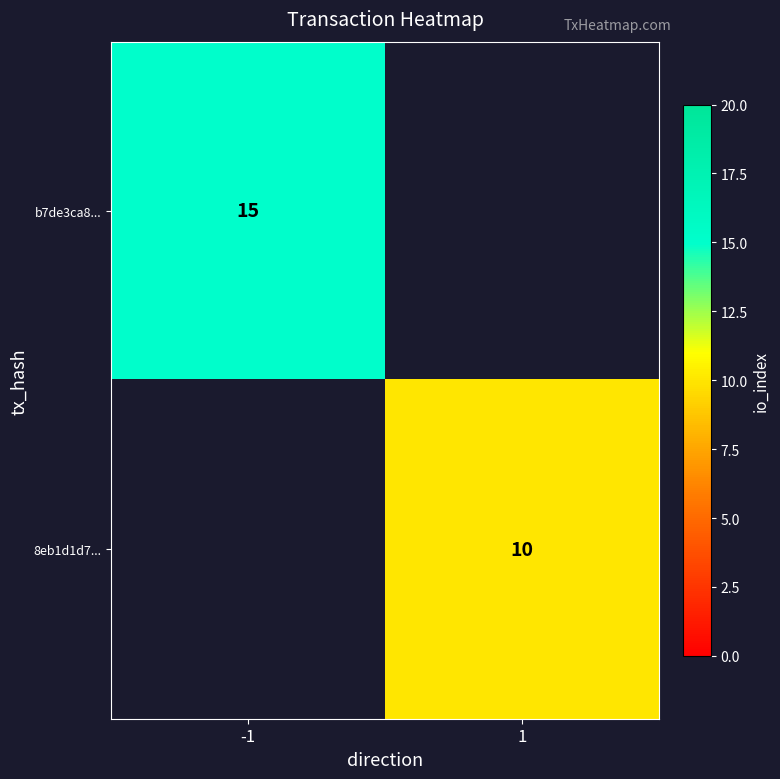

Is it true that 8eb1d1d7... equals 10 at 1?

True